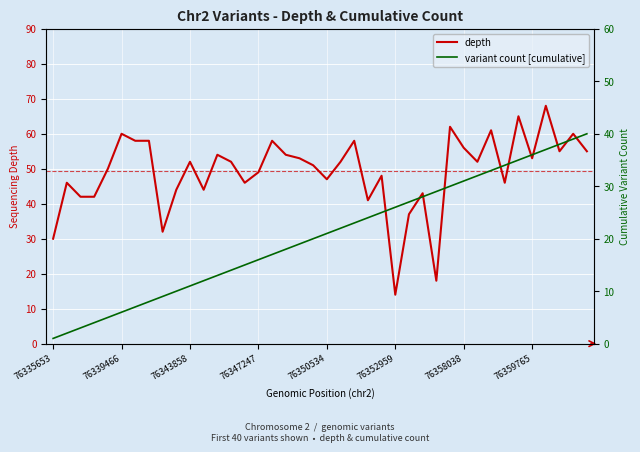

What is the maximum value for depth?

68